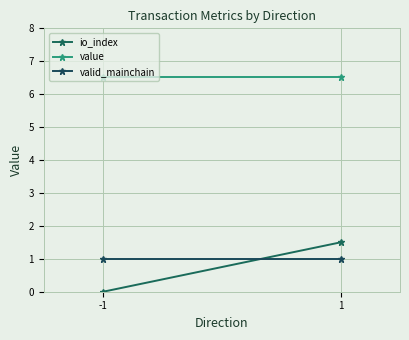

Reading left to right, what are all the values shown in this chart?

io_index: 0.0	1.5
value: 6.5	6.5
valid_mainchain: 1.0	1.0